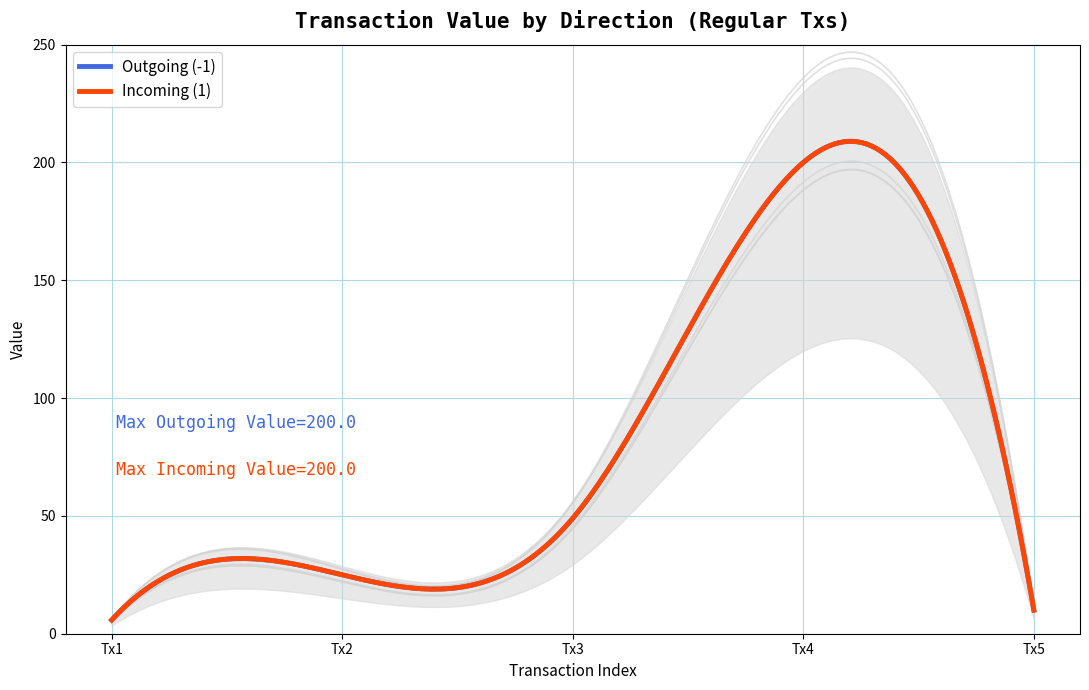

True or false: Outgoing (-1) and Incoming (1) cross at least once.

False